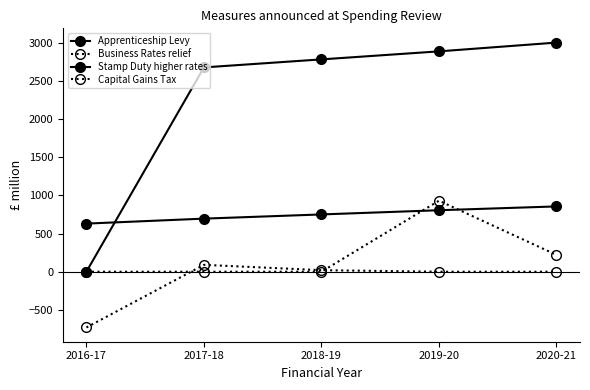

The value of Apprenticeship Levy at 2016-17 is 0. True or false?

True